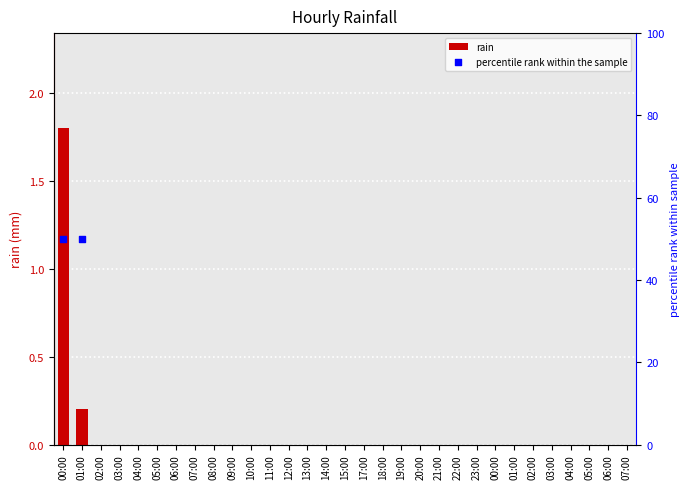

At which category is the sum across all series the highest?

00:00